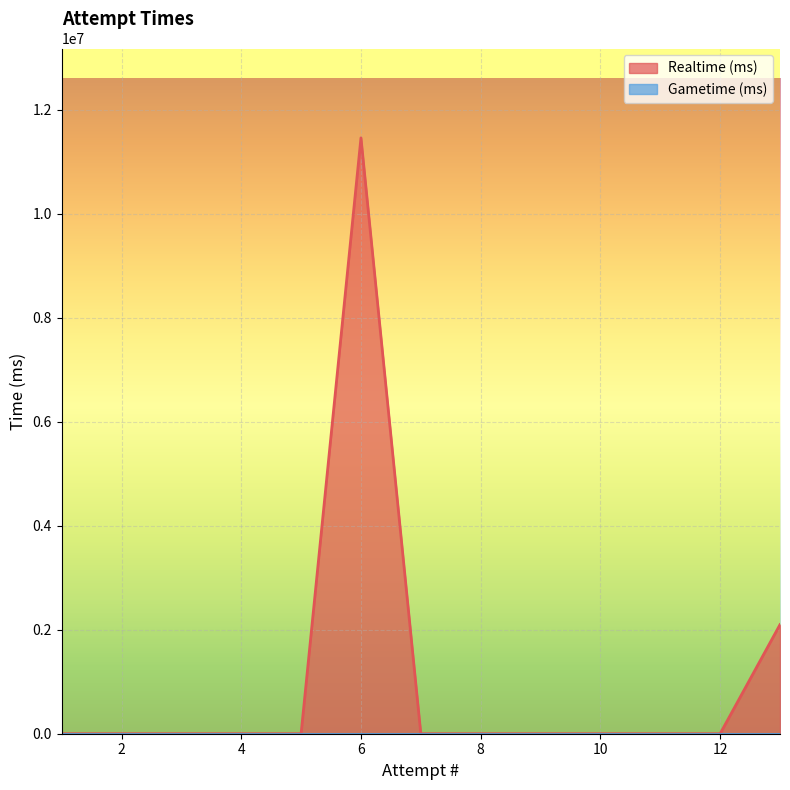

True or false: Gametime (ms) and Realtime (ms) intersect in this chart.

False